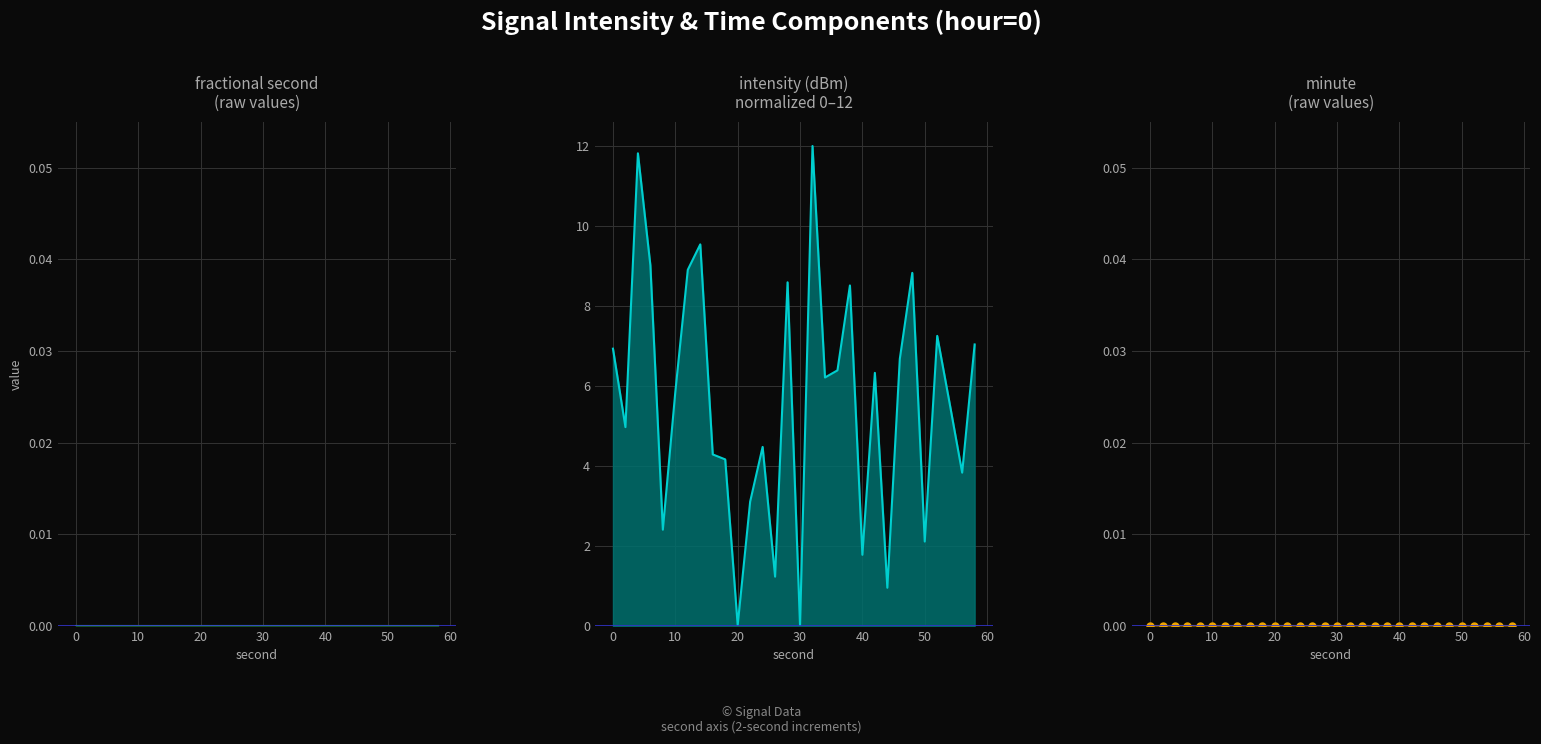

What is the spread (max minus min) of values at 50?

2.1